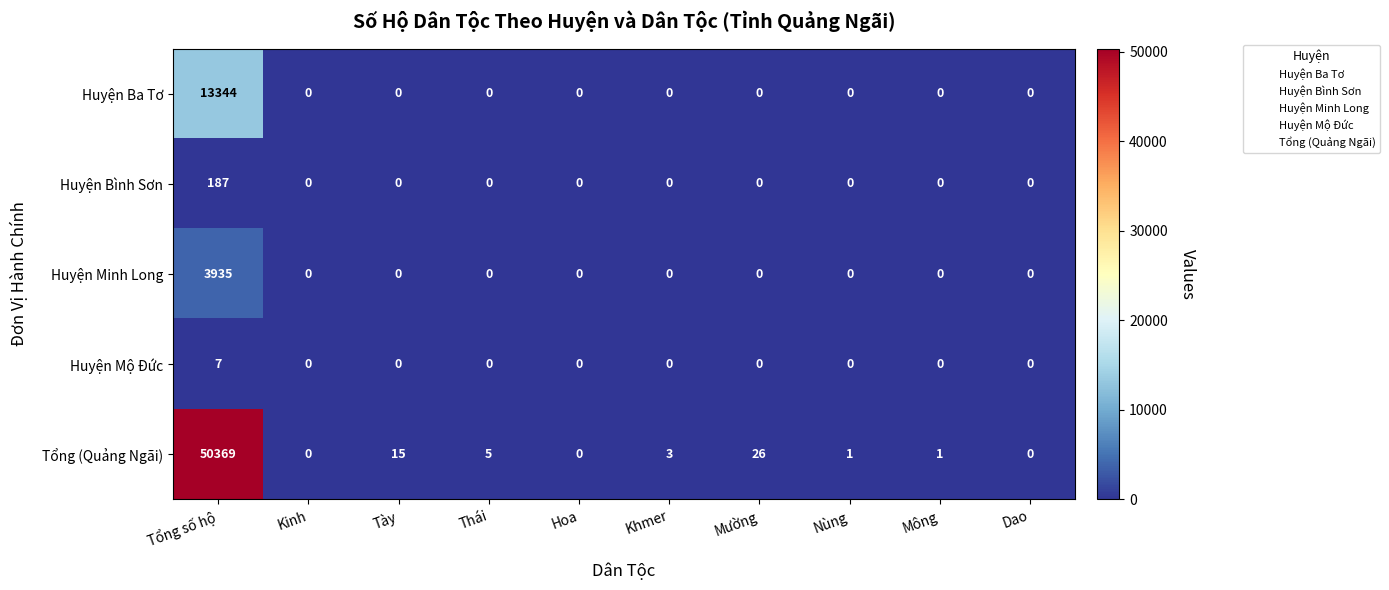

What is the maximum value for Huyện Ba Tơ?

13344